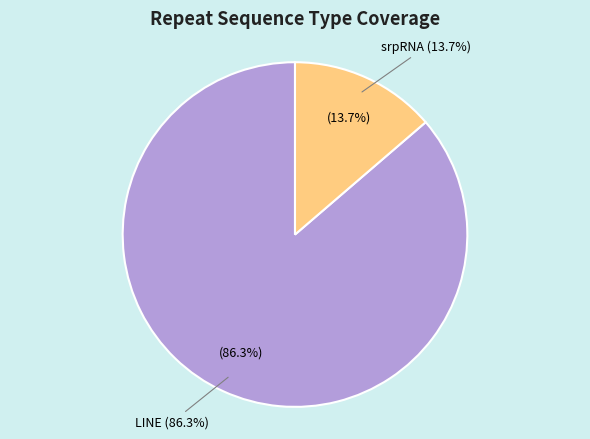

What percentage is the srpRNA slice, to the nearest percent?

14%